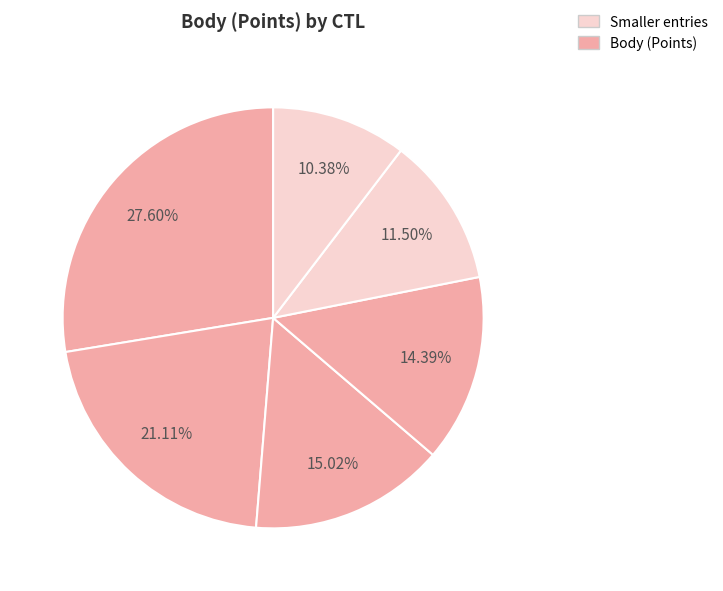

To the nearest percent, what is the difference between the largest and smallest slice percentages?

17%